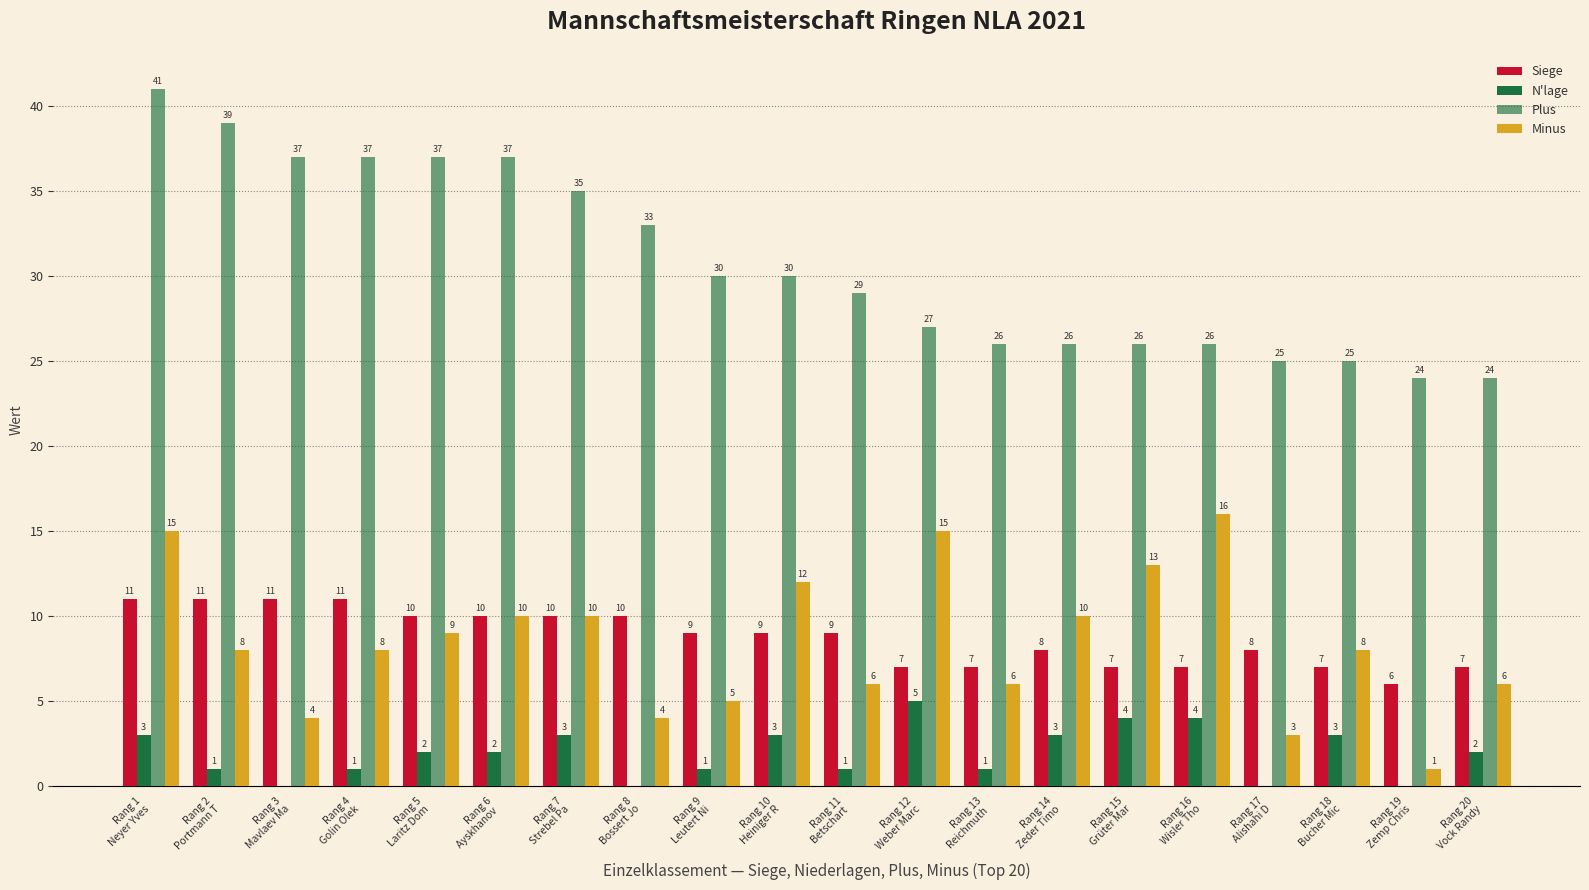

Which category has the highest value in the N'lage series?

Rang 12
Weber Marc